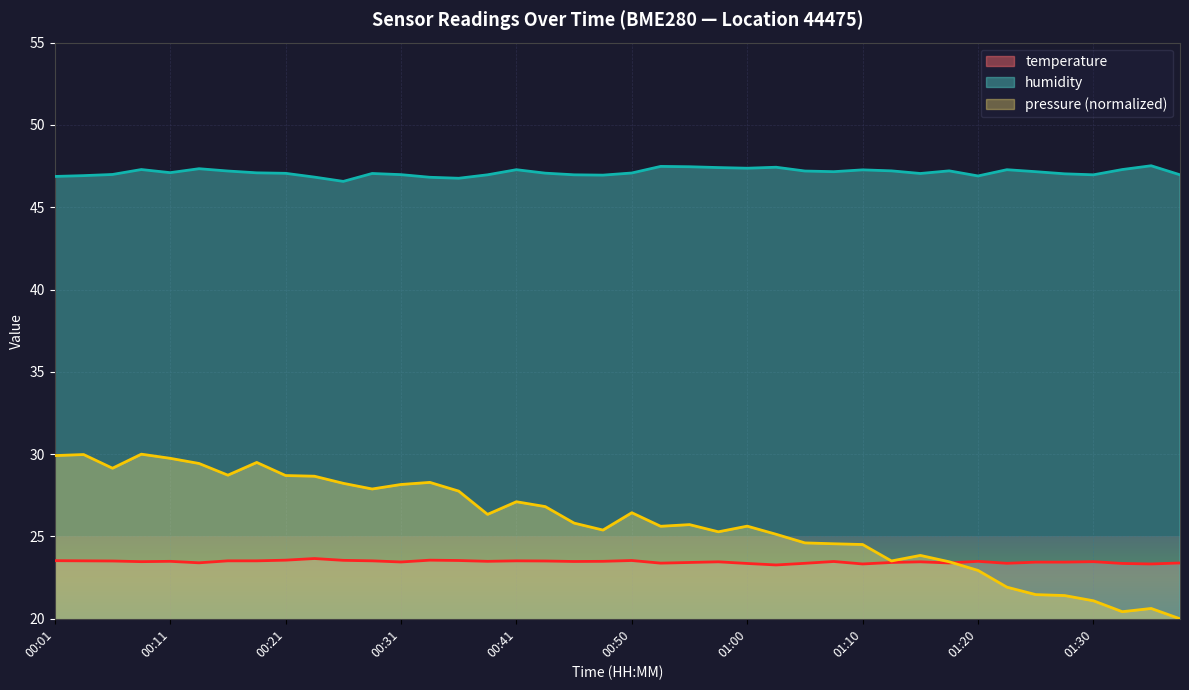

What is the smallest value displayed?

20.0